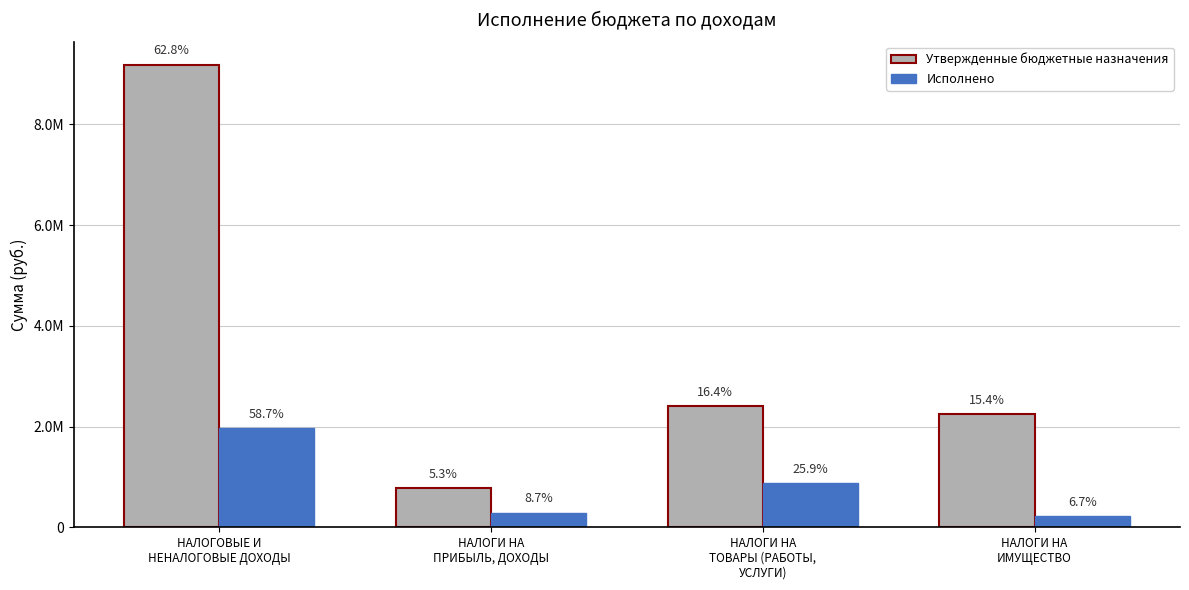

Which series changed the most between НАЛОГОВЫЕ И
НЕНАЛОГОВЫЕ ДОХОДЫ and НАЛОГИ НА
ИМУЩЕСТВО?

Утвержденные бюджетные назначения